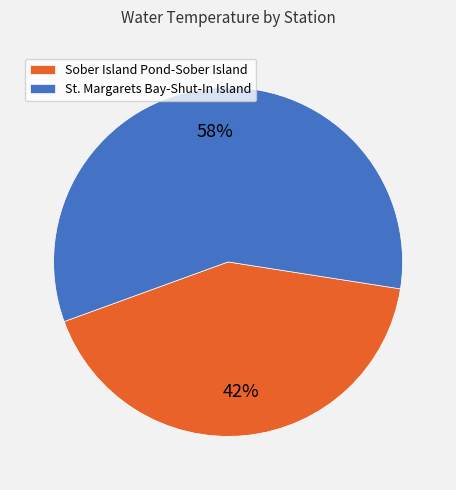

To the nearest percent, what percentage of the pie is Sober Island Pond-Sober Island?

42%